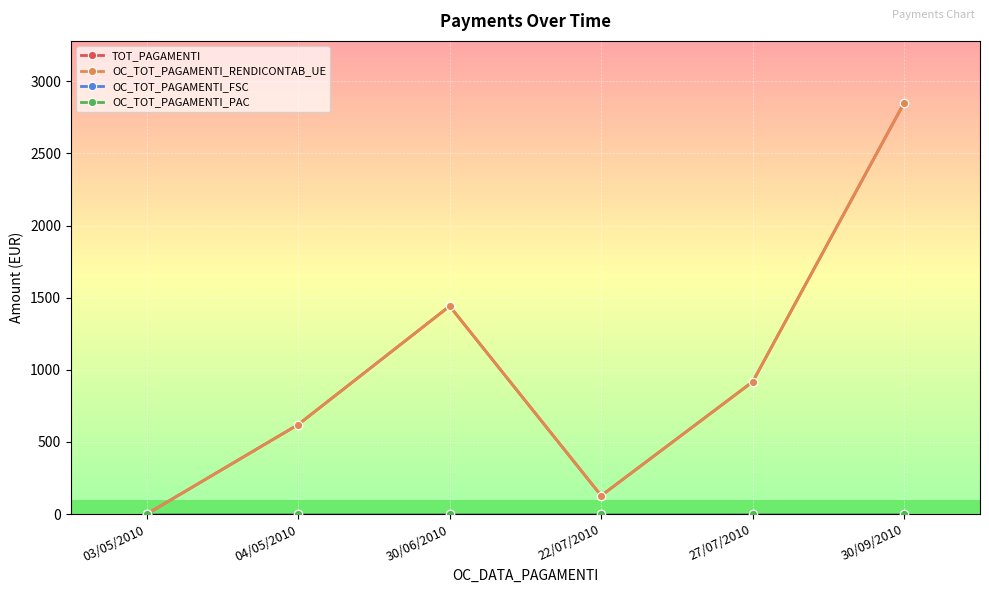

True or false: TOT_PAGAMENTI has more than 1 points higher than both neighbors.

False